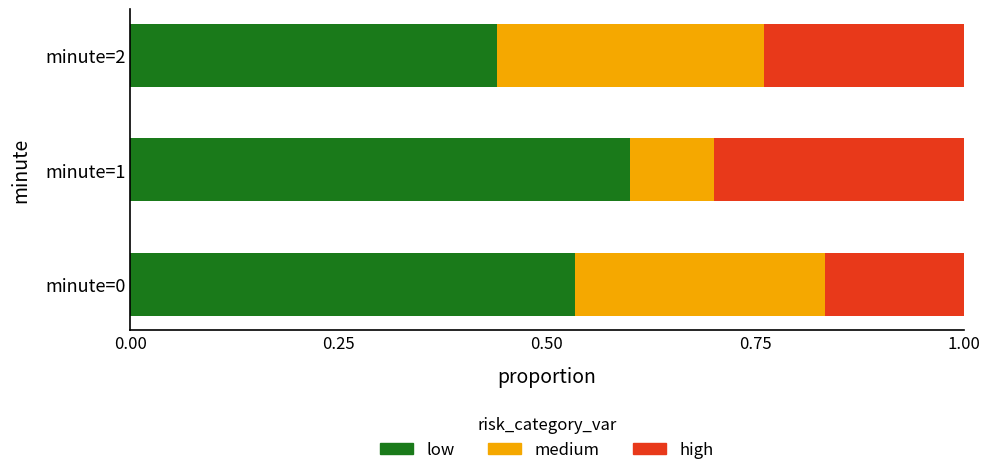

At which label does low reach its minimum?

minute=2